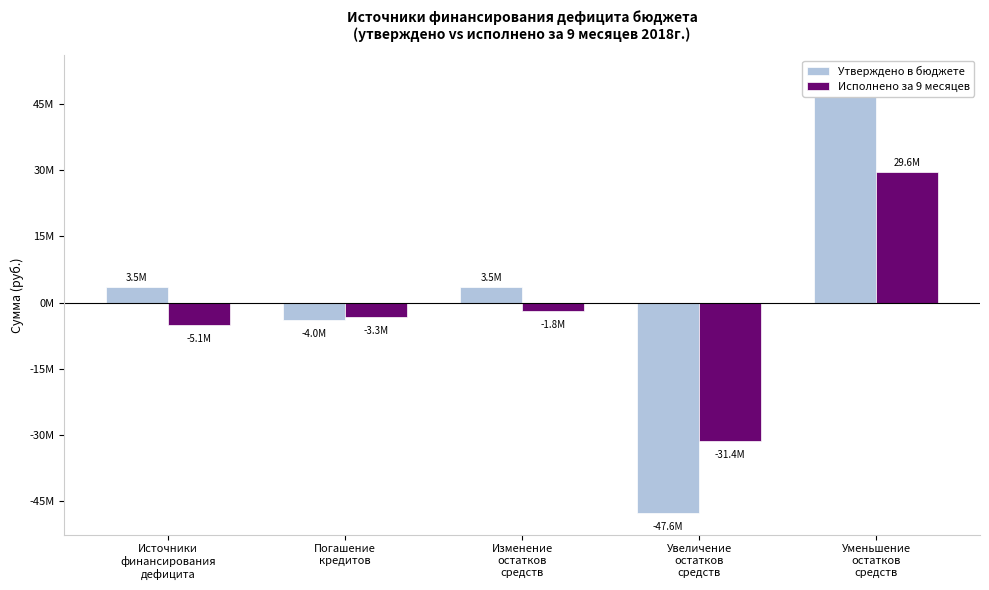

What is the average value of the Исполнено за 9 месяцев series?

-2405957.4